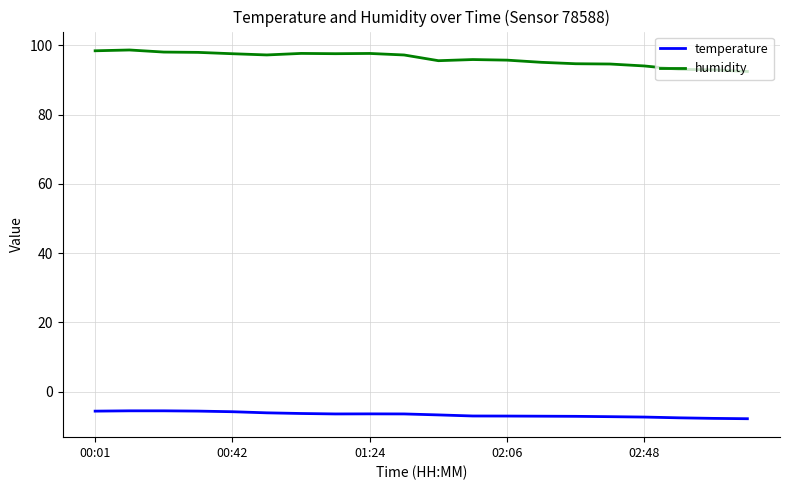

What are all the series names shown in the legend?

temperature, humidity